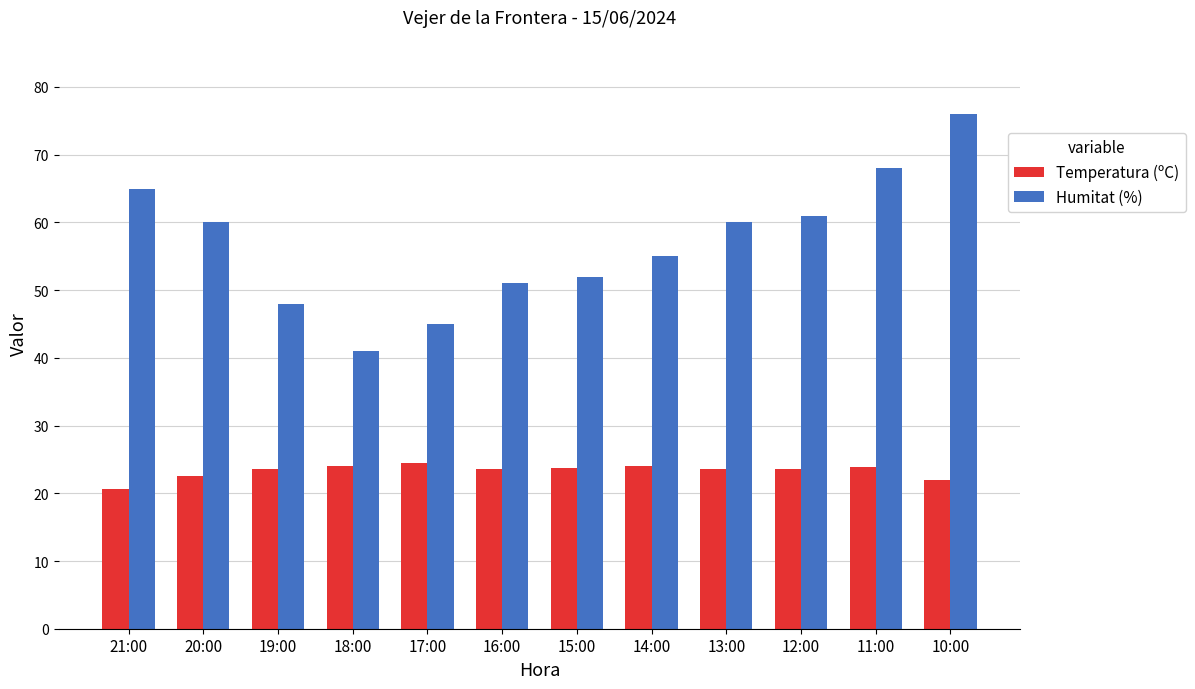

Count the number of categories in the chart.

12